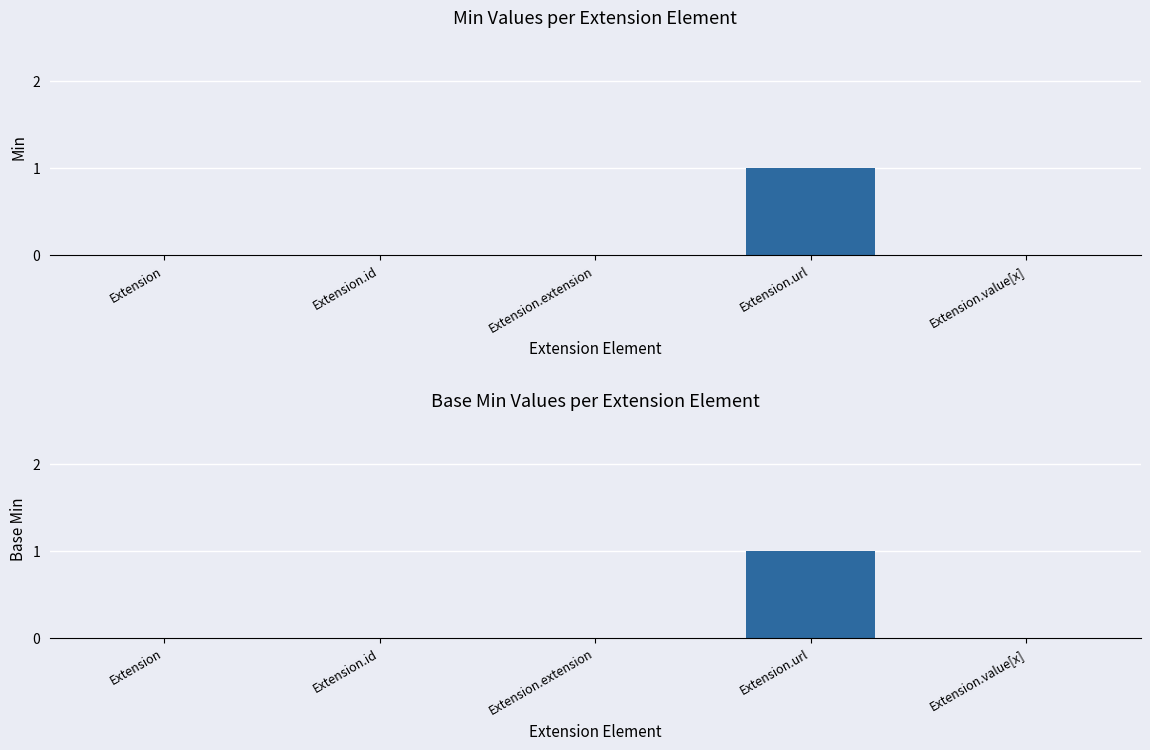

Reading right to left, list all the values displayed in this chart.

Min: 0	1	0	0	0
Base Min: 0	1	0	0	0